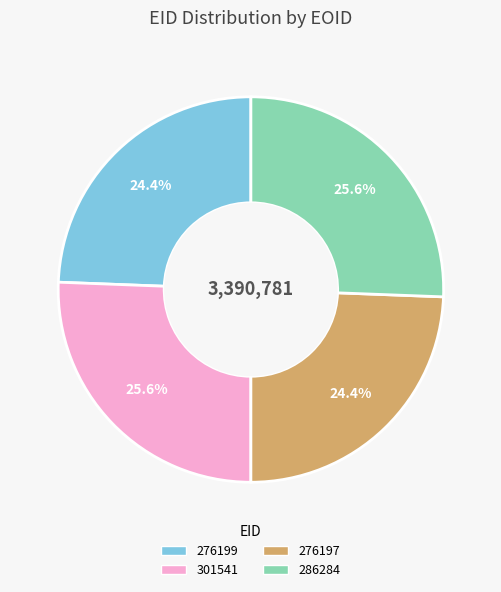

What portion of the pie excludes 276199?

75.6%